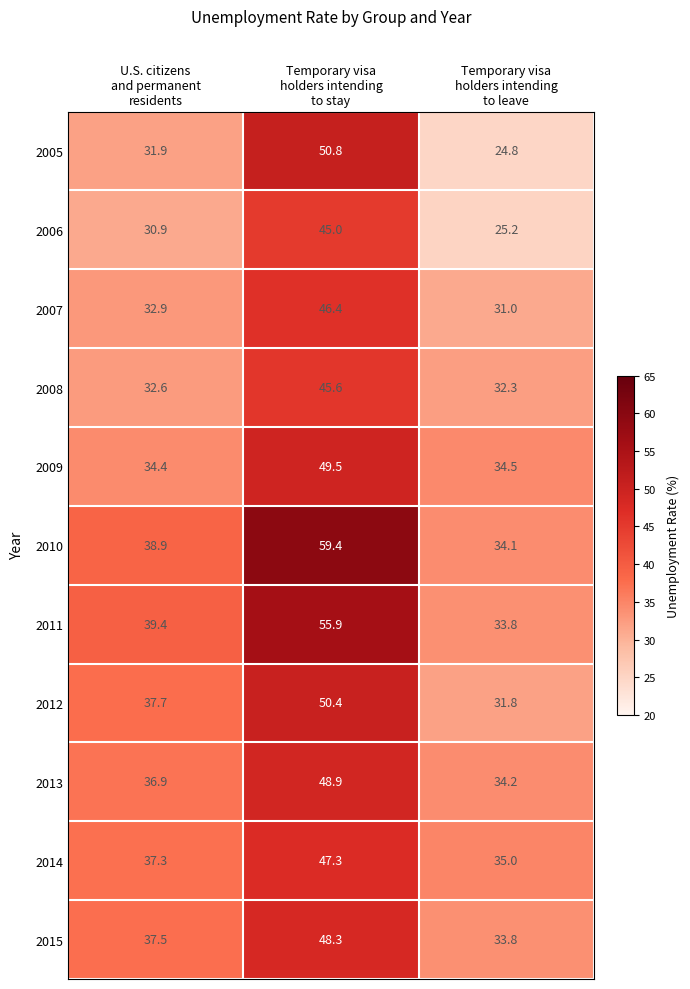

Rank the series by their maximum value, from highest to lowest.

2010, 2011, 2005, 2012, 2009, 2013, 2015, 2014, 2007, 2008, 2006